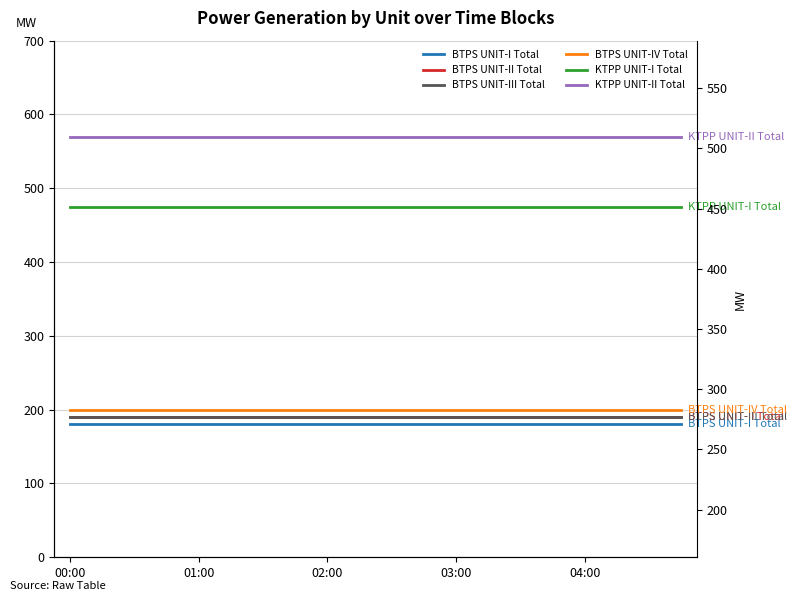

List the labels in order of BTPS UNIT-I Total value, largest first.

00:00, 01:00, 02:00, 03:00, 04:00, 5, 6, 7, 8, 9, 10, 11, 12, 13, 14, 15, 16, 17, 18, 19